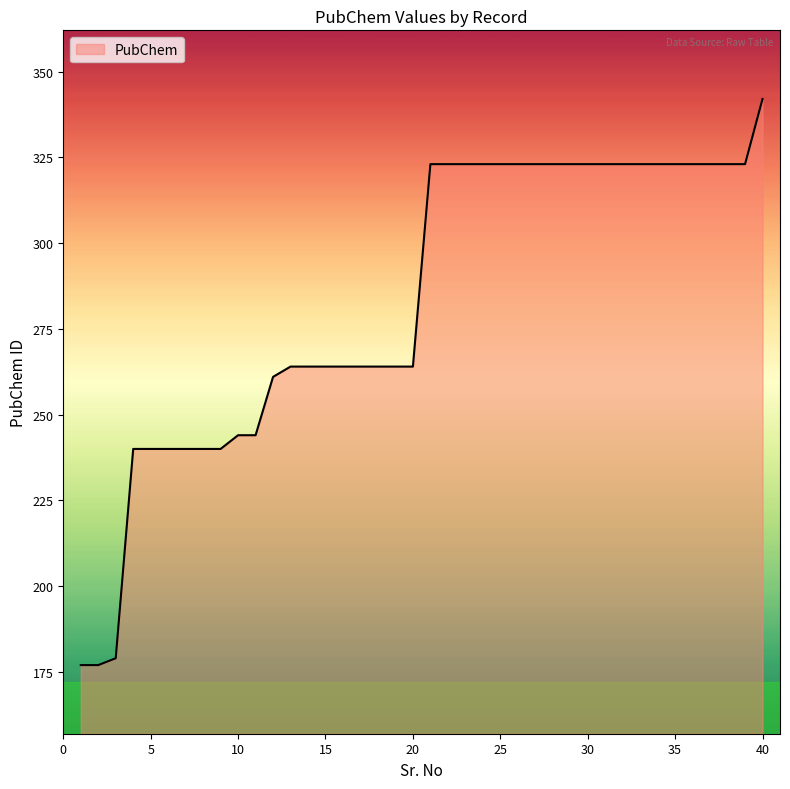

What is the greatest value displayed?

342